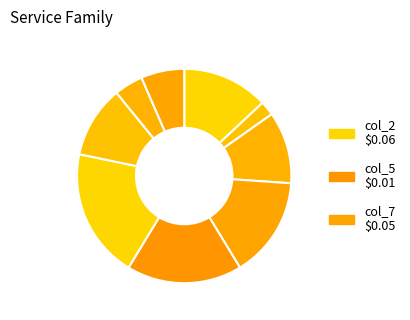

Count the number of slices in the pie.

9